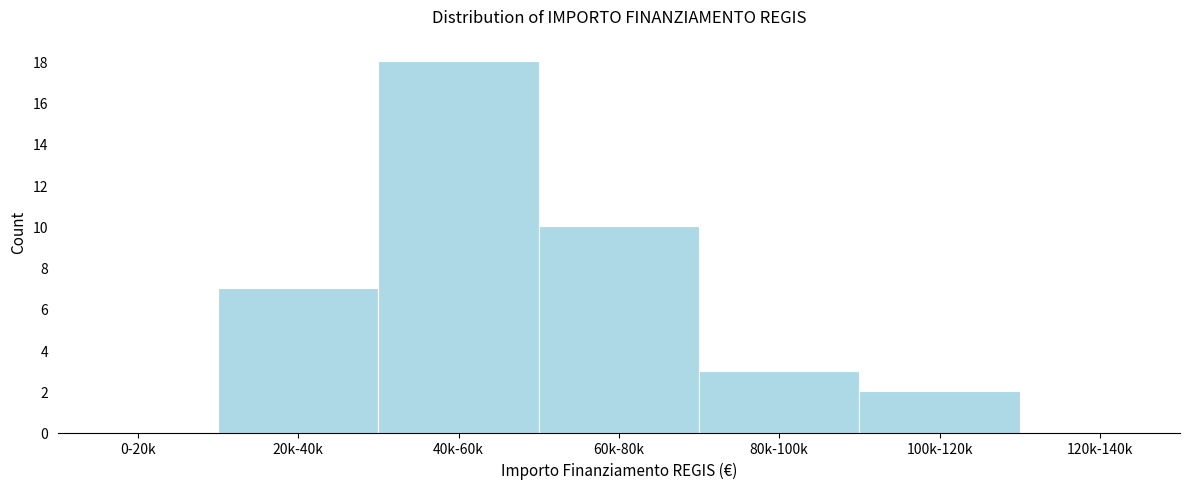

Reading left to right, what are all the values shown in this chart?

0-20k=0	20k-40k=7	40k-60k=18	60k-80k=10	80k-100k=3	100k-120k=2	120k-140k=0